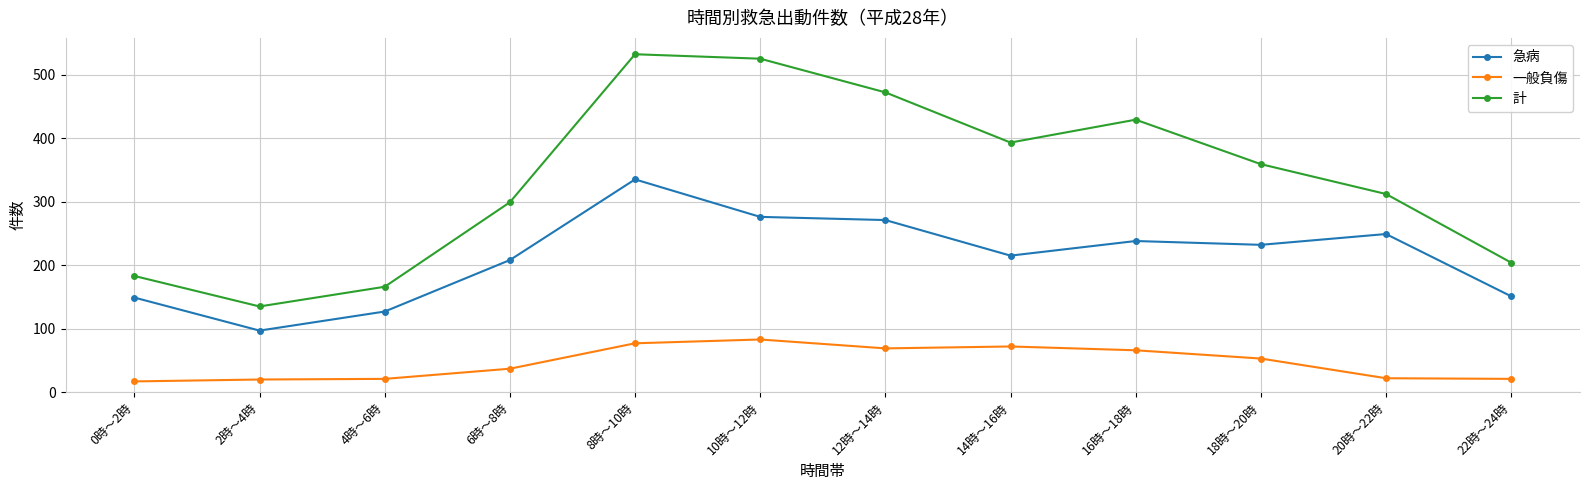

True or false: 計 has more than 0 points higher than both neighbors.

True